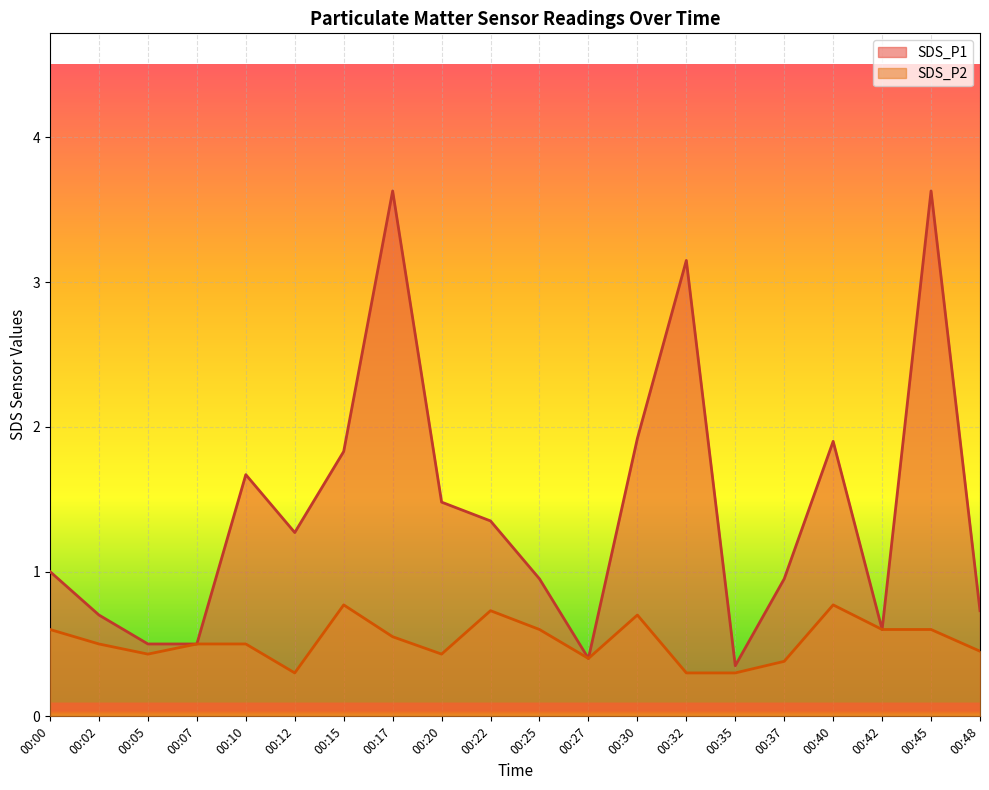

How many lines are shown in the chart?

2